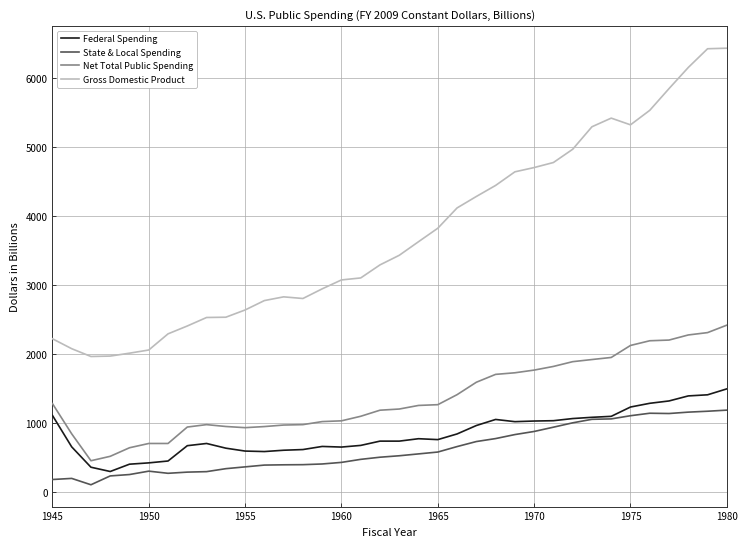

What is the maximum value shown in the chart?

6431